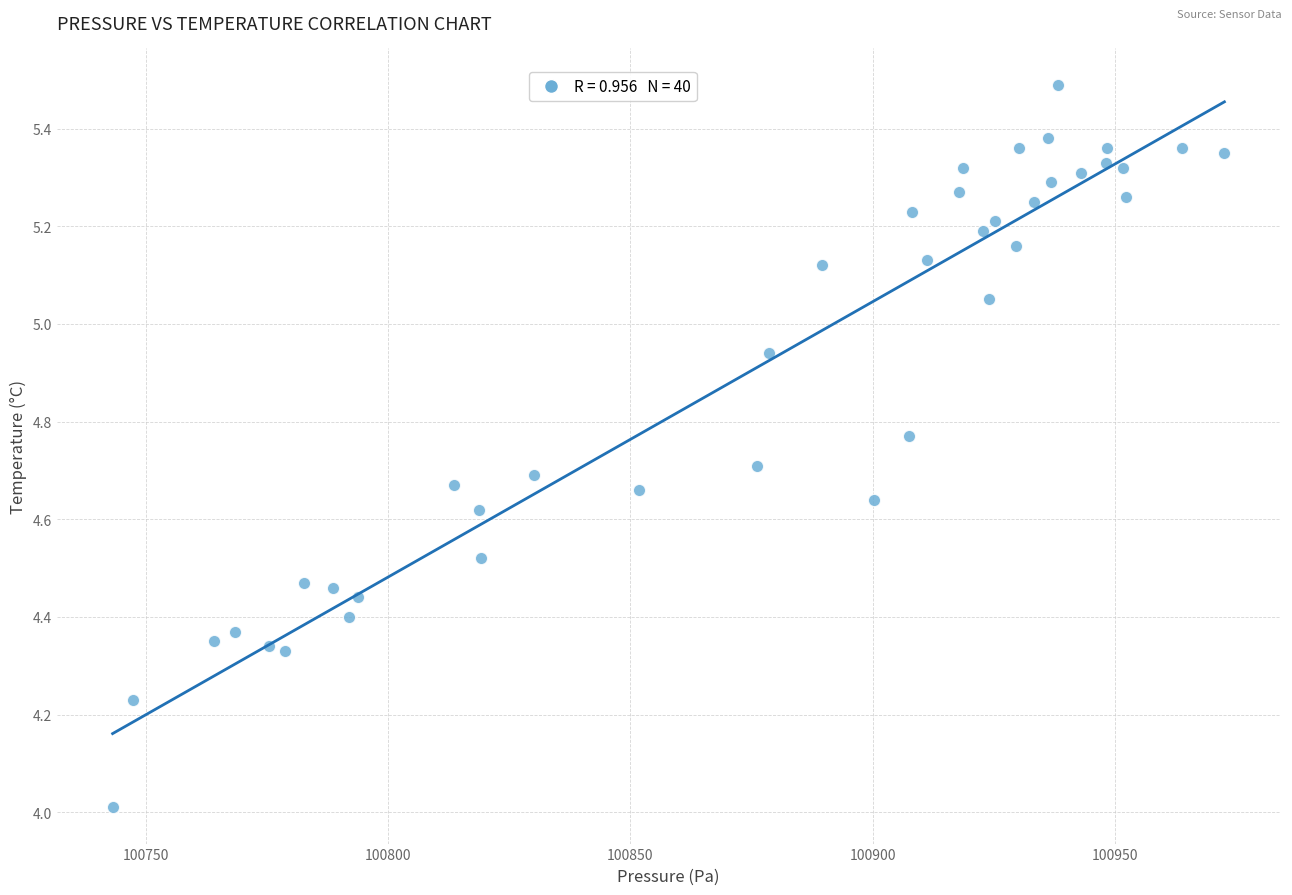

What is the range of Y values (max minus min)?

1.5